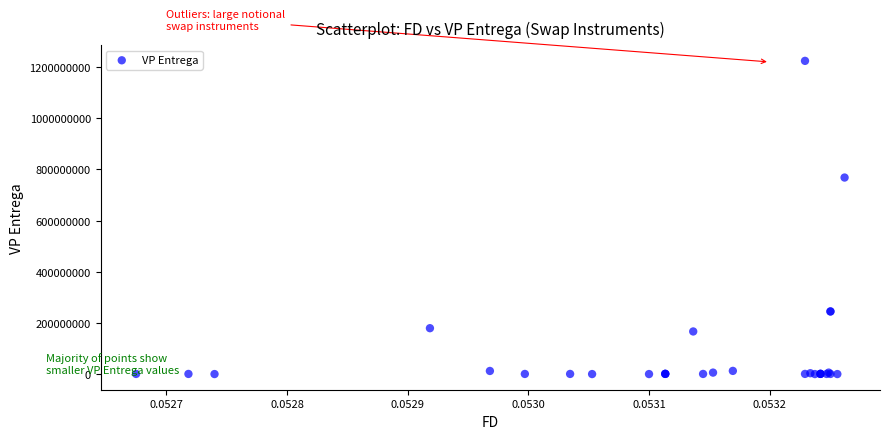

What Y value in the scatter plot is closest to 612313604?

768335176.3